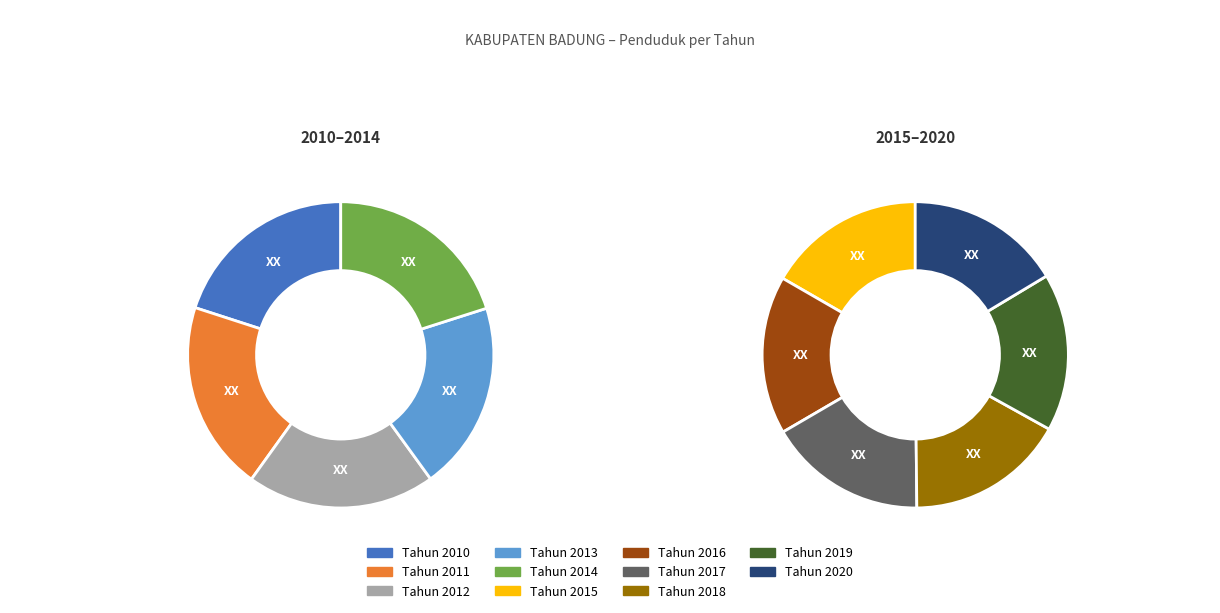

Which slice is the smallest?

Tahun 2012